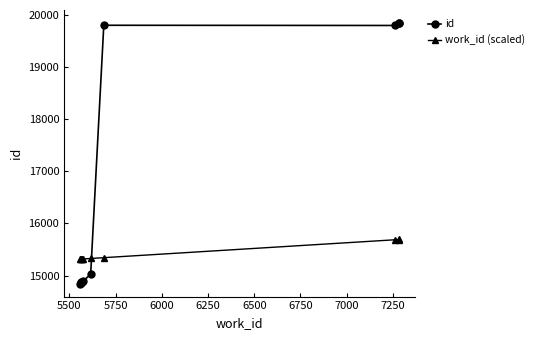

Which series has the largest total across all categories?

id